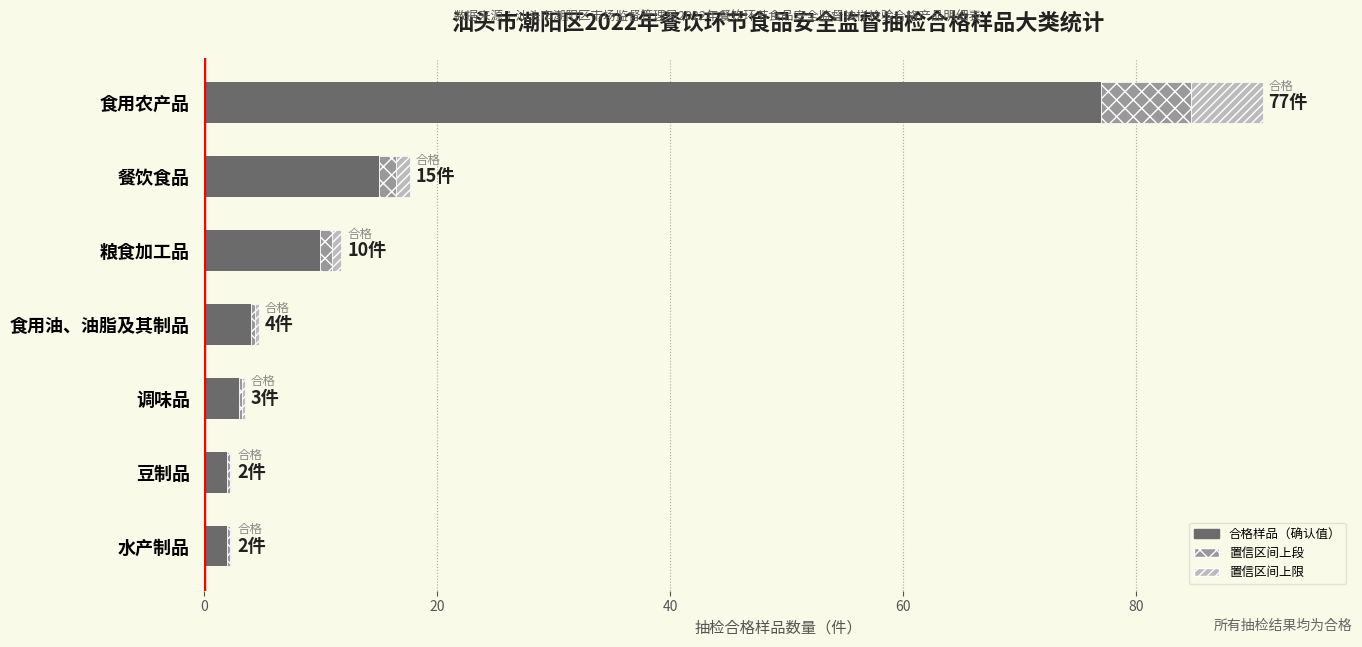

What is the total value across all series at 食用农产品?

90.9